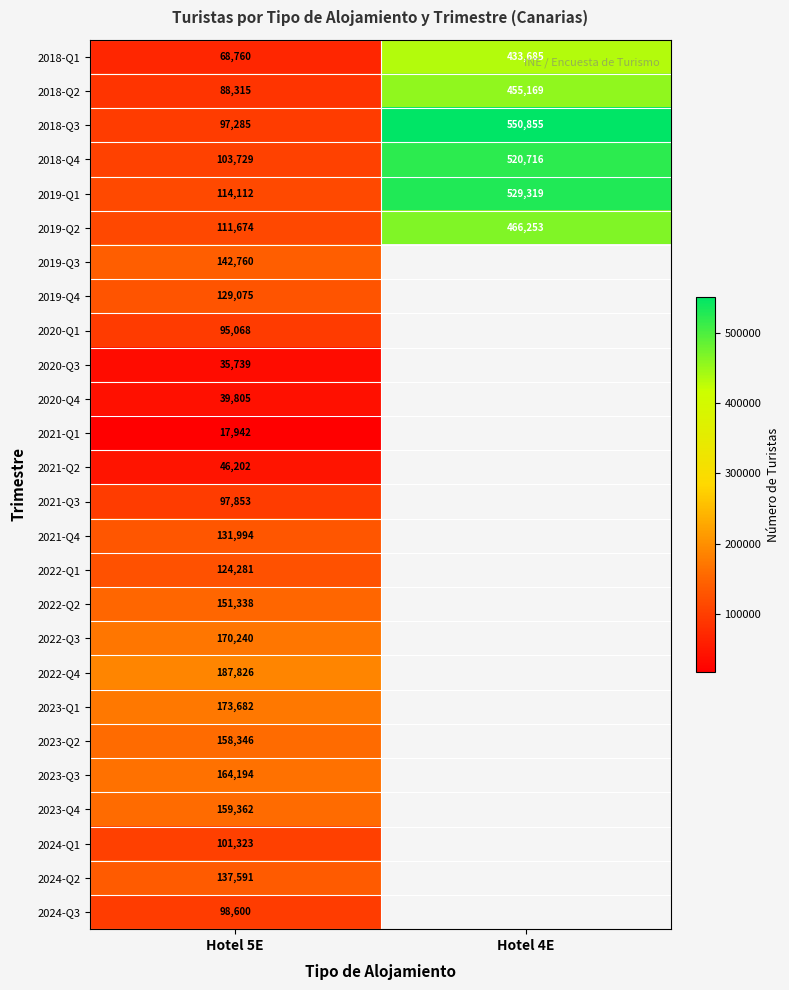

How many data points does each series have?

2